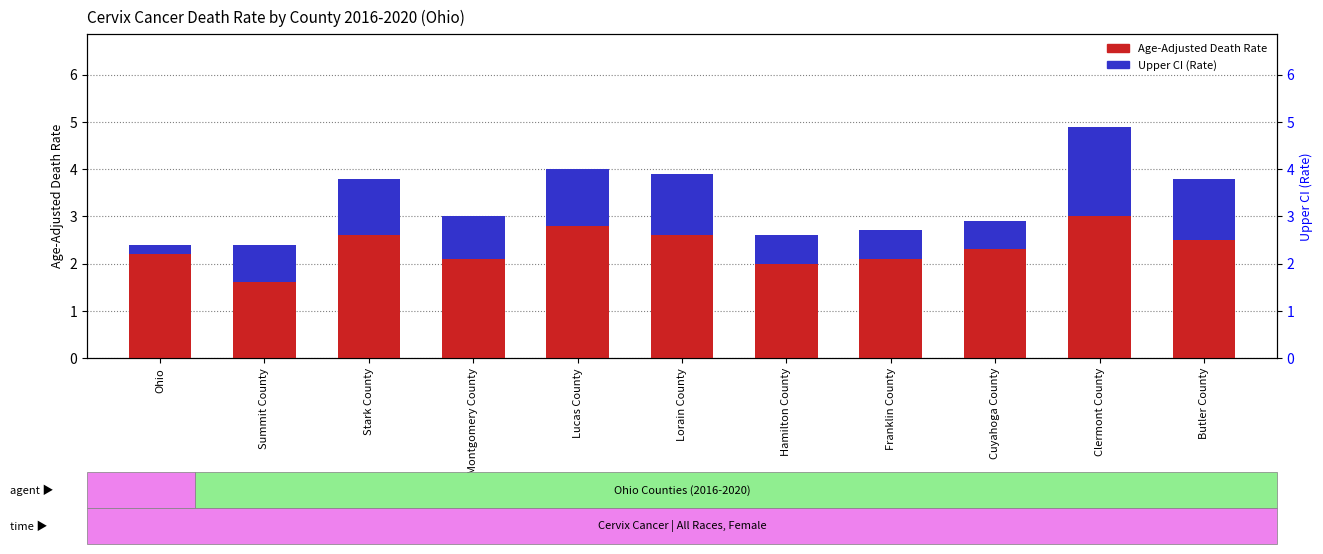

At which category does the chart reach its minimum across all series?

Ohio